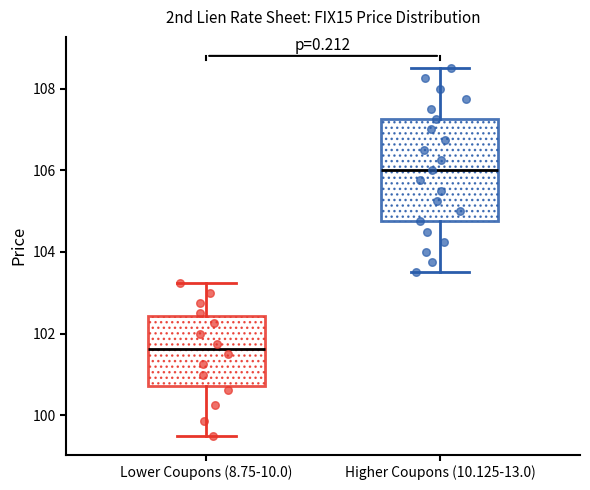

Where does the median line of the box for Higher Coupons (10.125-13.0) sit on the y-axis? The values are not printed on the chart, so give them approximately, as read against the axis.

106.0